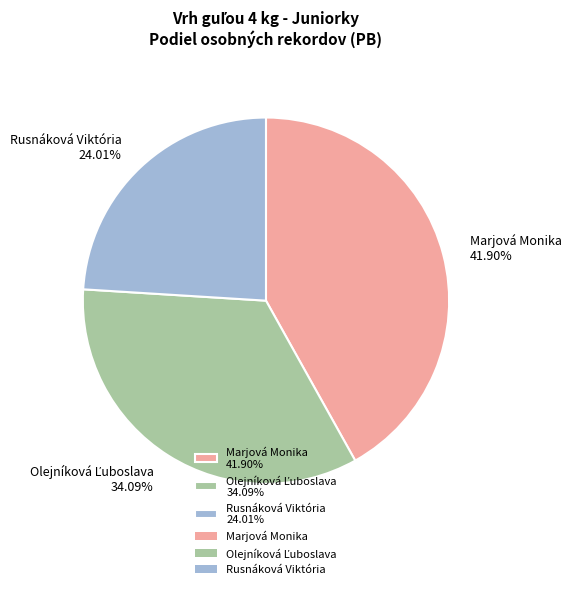

Does Marjová Monika account for over 50% of the chart?

No